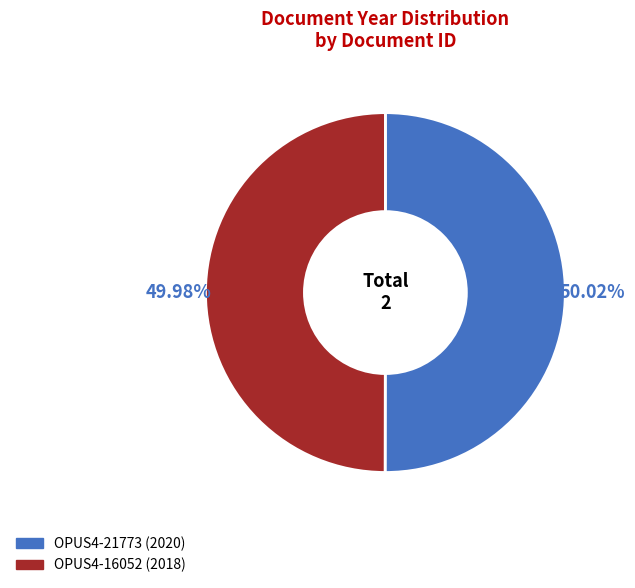

Is there a majority slice in this chart?

Yes